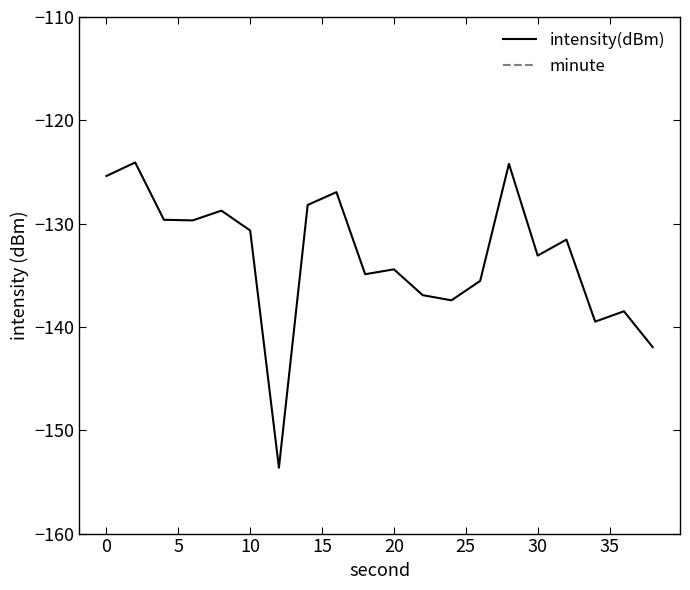

The intensity(dBm) series shows -130.7 at 10. True or false?

True